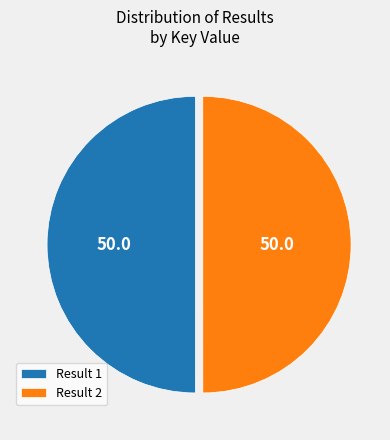

Is it true that Result 1 is 50% of the pie?

True